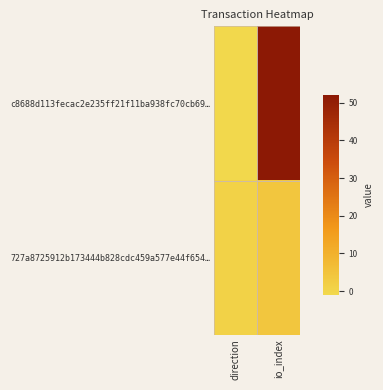

Reading left to right, what are all the values shown in this chart?

c8688d113fecac2e235ff21f11ba938fc70cb69…: direction=-1	io_index=52
727a8725912b173444b828cdc459a577e44f654…: direction=1	io_index=4